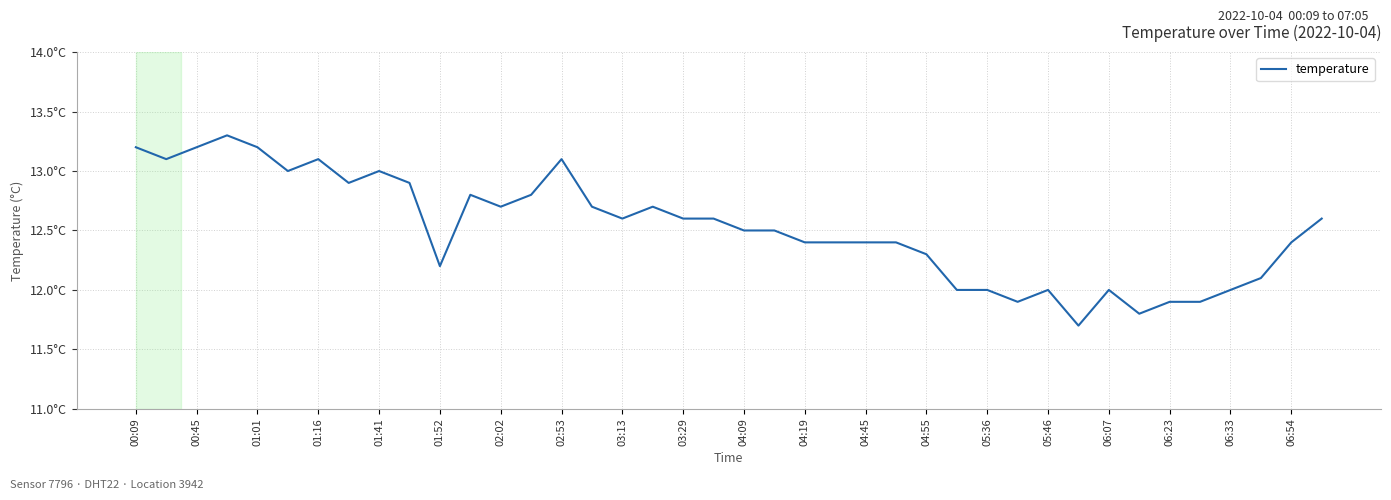

How many points are higher than both their immediate neighbors (excluding endpoints)?

8